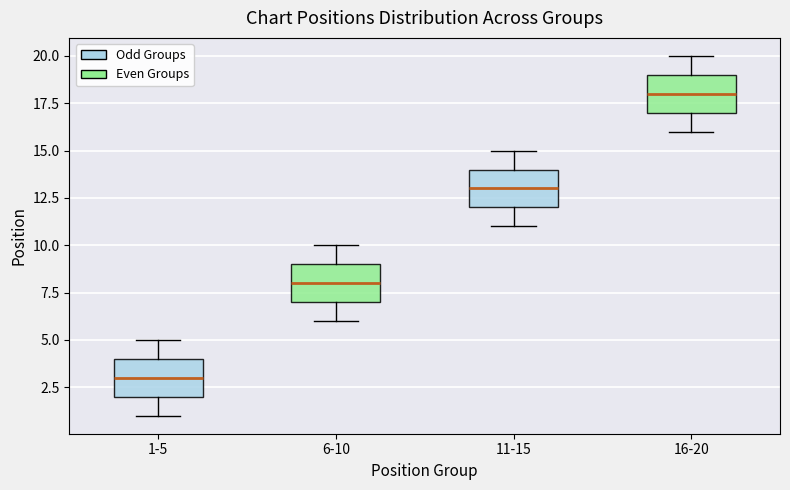

Reading left to right, read every box against the y-axis: the position of its median line, the range the box covers, and the ends of its whiskers. The values are not printed on the chart, so give them approximately, as read against the axis.

1-5: median 3, box 2 to 4, whiskers 1 to 5
6-10: median 8, box 7 to 9, whiskers 6 to 10
11-15: median 13, box 12 to 14, whiskers 11 to 15
16-20: median 18, box 17 to 19, whiskers 16 to 20